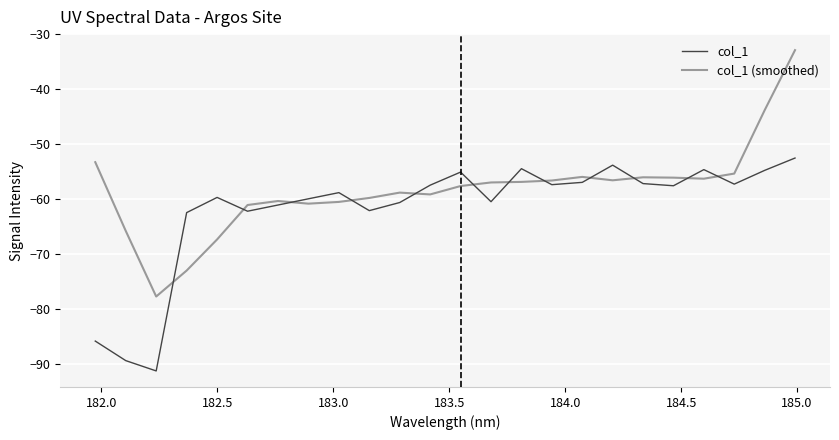

Rank the series by their average value, from highest to lowest.

col_1 (smoothed), col_1